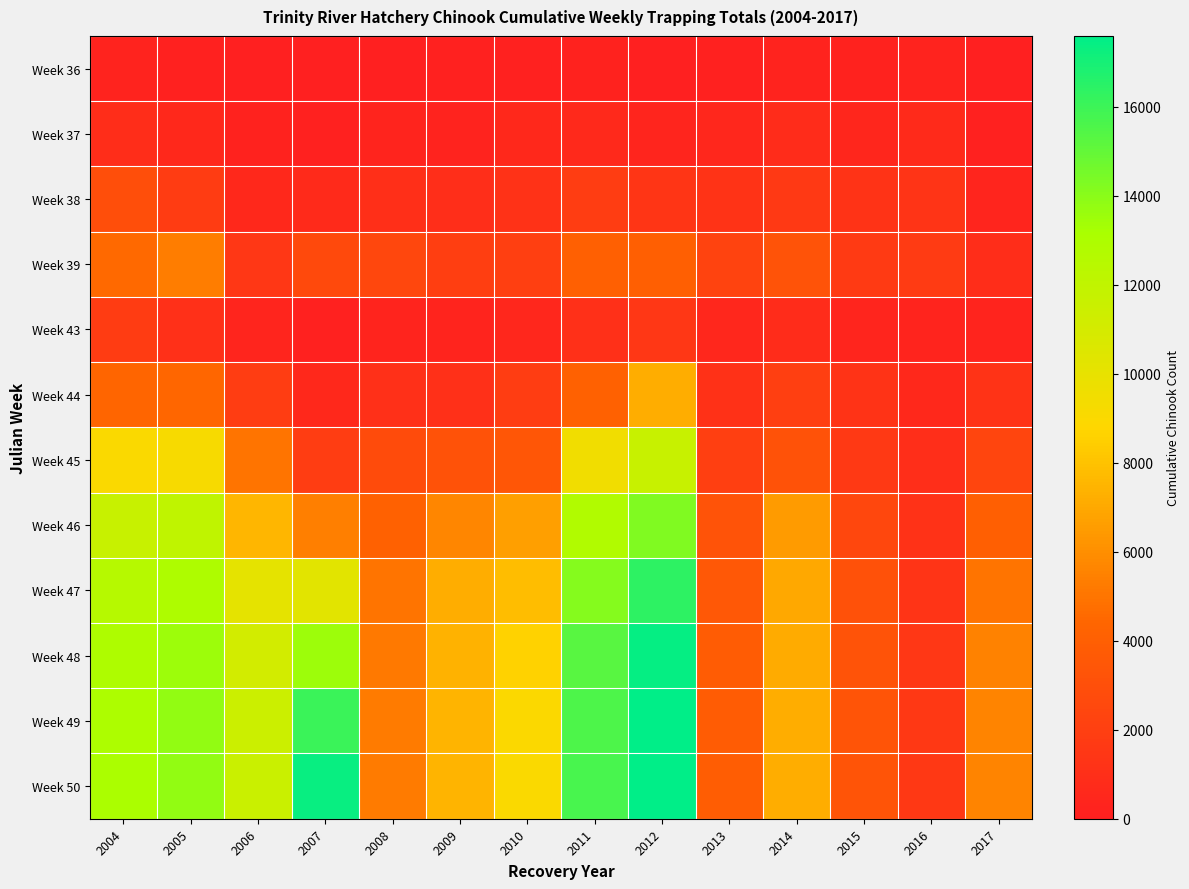

Count the number of categories in the chart.

14